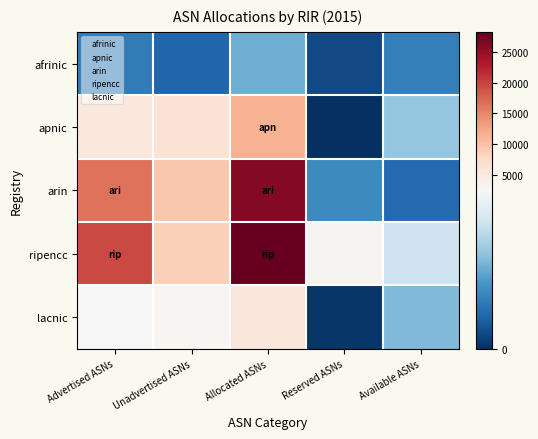

Reading left to right, list all the values displayed in this chart.

afrinic: Advertised ASNs=752	Unadvertised ASNs=518	Allocated ASNs=1270	Reserved ASNs=239	Available ASNs=794
apnic: Advertised ASNs=5193	Unadvertised ASNs=6236	Allocated ASNs=11429	Reserved ASNs=0	Available ASNs=1519
arin: Advertised ASNs=16562	Unadvertised ASNs=9467	Allocated ASNs=26029	Reserved ASNs=899	Available ASNs=549
ripencc: Advertised ASNs=19557	Unadvertised ASNs=8678	Allocated ASNs=28235	Reserved ASNs=3103	Available ASNs=1966
lacnic: Advertised ASNs=2491	Unadvertised ASNs=2965	Allocated ASNs=5456	Reserved ASNs=61	Available ASNs=1394